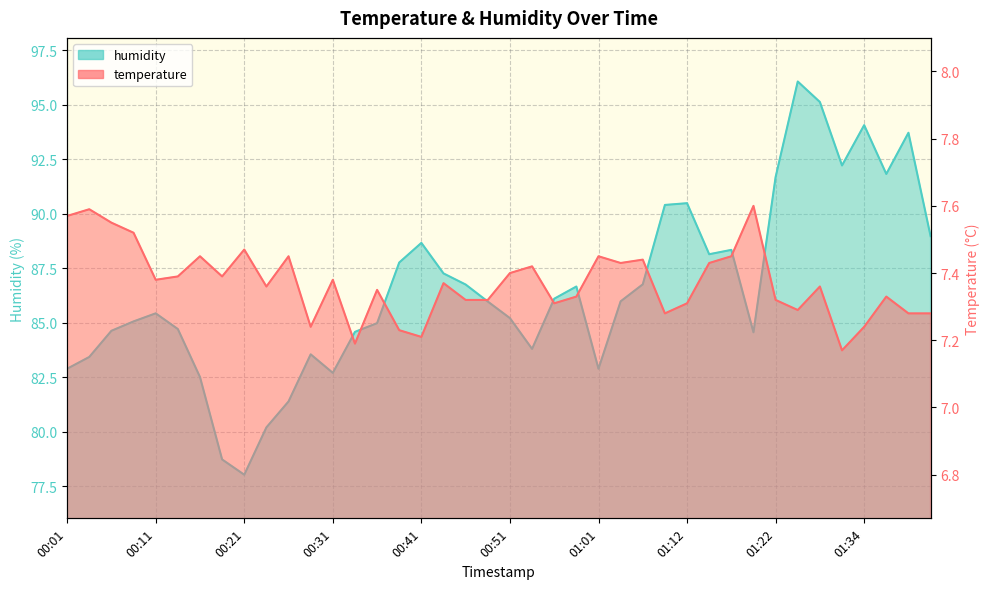

Reading right to left, extract all data points from this chart.

temperature: 01:43=7.3	01:40=7.3	01:37=7.3	01:34=7.2	01:31=7.2	01:28=7.4	01:25=7.3	01:22=7.3	01:19=7.6	01:17=7.5	01:14=7.4	01:12=7.3	01:09=7.3	01:07=7.4	01:04=7.4	01:01=7.5	00:59=7.3	00:56=7.3	00:54=7.4	00:51=7.4	00:49=7.3	00:46=7.3	00:44=7.4	00:41=7.2	00:38=7.2	00:36=7.3	00:33=7.2	00:31=7.4	00:28=7.2	00:26=7.5	00:24=7.4	00:21=7.5	00:19=7.4	00:16=7.5	00:14=7.4	00:11=7.4	00:09=7.5	00:06=7.5	00:03=7.6	00:01=7.6
humidity: 01:43=89.0	01:40=93.7	01:37=91.8	01:34=94.1	01:31=92.2	01:28=95.1	01:25=96.1	01:22=91.7	01:19=84.6	01:17=88.3	01:14=88.1	01:12=90.5	01:09=90.4	01:07=86.8	01:04=86.0	01:01=82.9	00:59=86.7	00:56=86.1	00:54=83.8	00:51=85.2	00:49=86.0	00:46=86.8	00:44=87.3	00:41=88.7	00:38=87.8	00:36=85.0	00:33=84.6	00:31=82.7	00:28=83.5	00:26=81.4	00:24=80.2	00:21=78.0	00:19=78.7	00:16=82.5	00:14=84.7	00:11=85.4	00:09=85.1	00:06=84.6	00:03=83.4	00:01=82.9